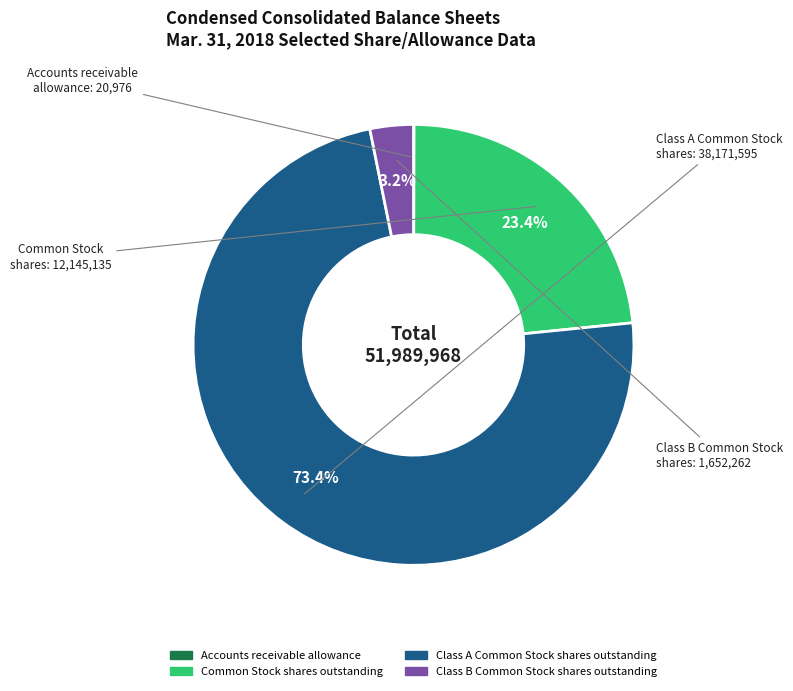

What portion of the pie excludes Common Stock shares outstanding?

76.6%